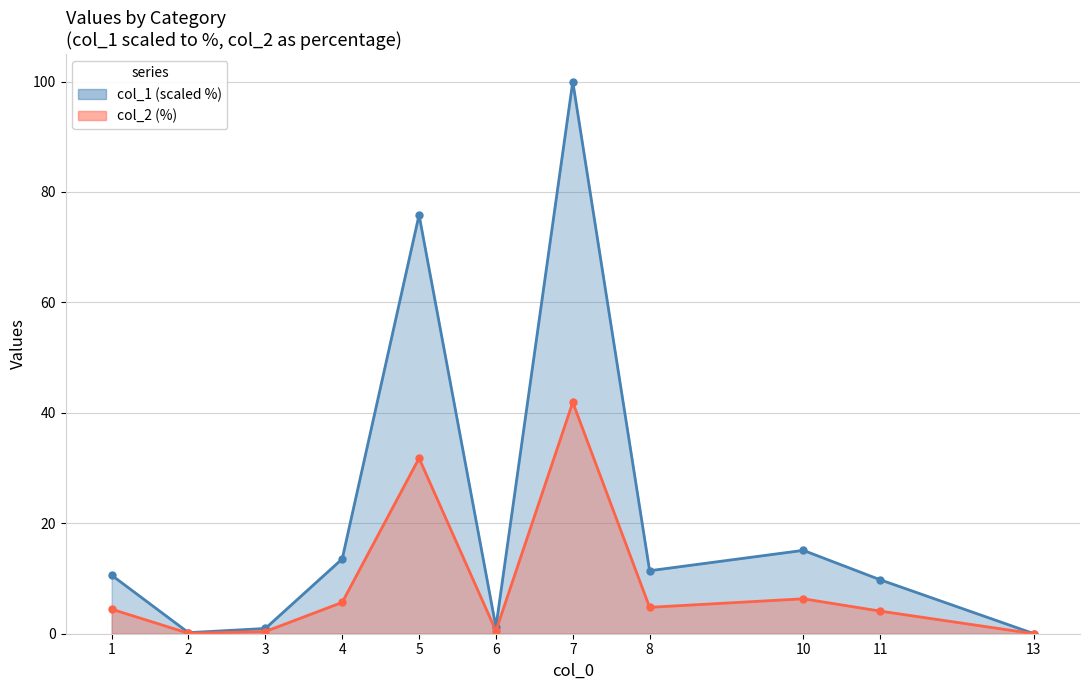

How many interior local valleys does the col_1 series have?

3